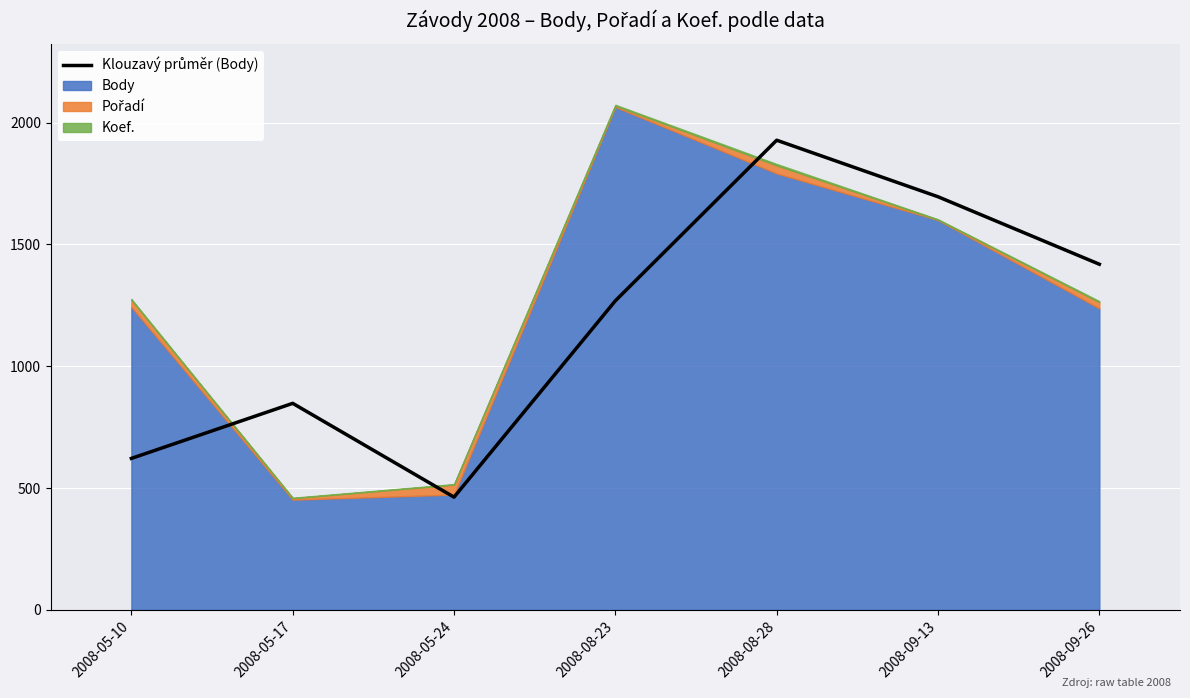

What is the change in value from 2008-05-17 to 2008-08-28?

+1080.0